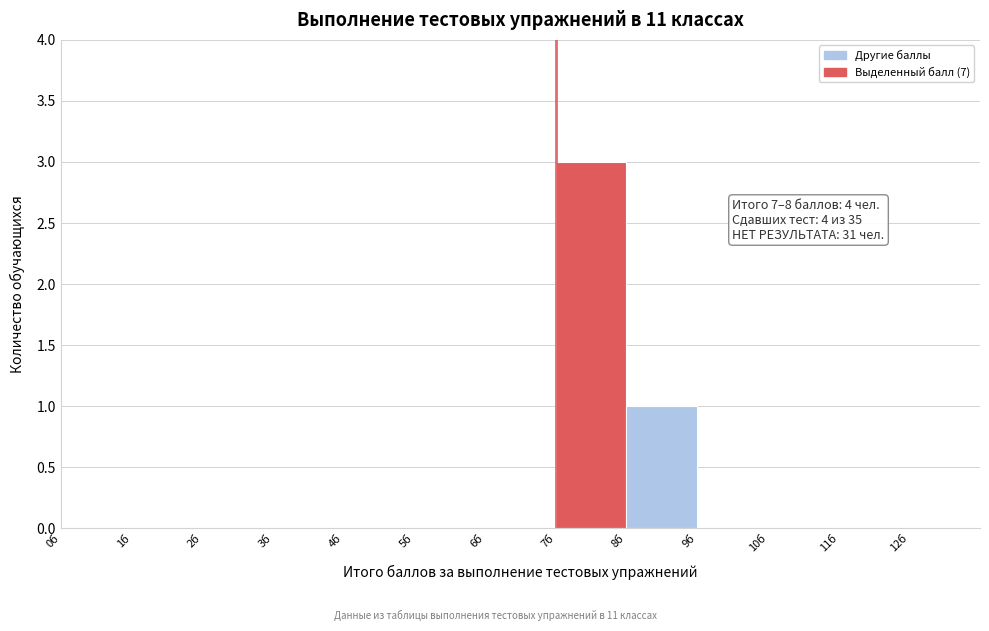

Over which range of the x-axis is the bar tallest?

7 to 8